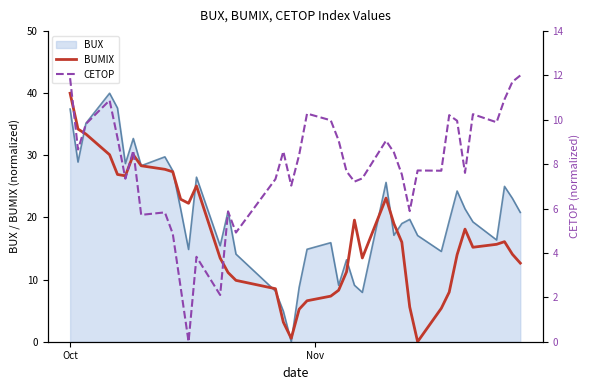

How many interior local peaks does the BUMIX series have?

6